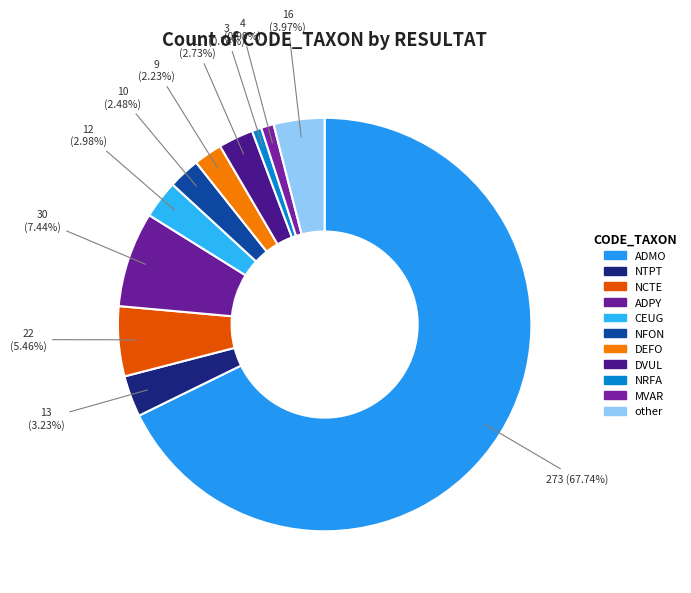

To the nearest percent, what portion does NCTE represent?

5%